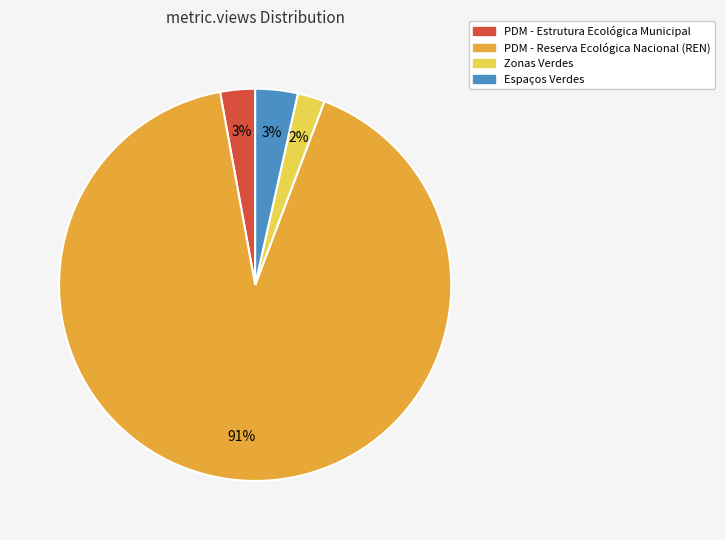

Which slice represents more than half of the pie?

PDM - Reserva Ecológica Nacional (REN)